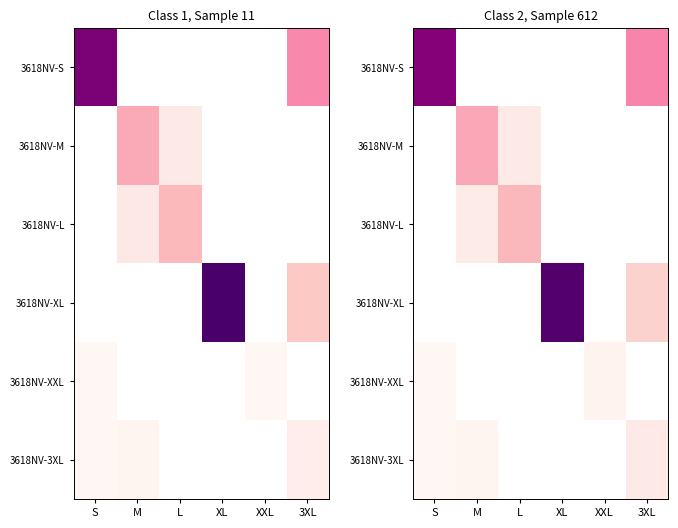

At how many categories does at least one series exceed 0?

6